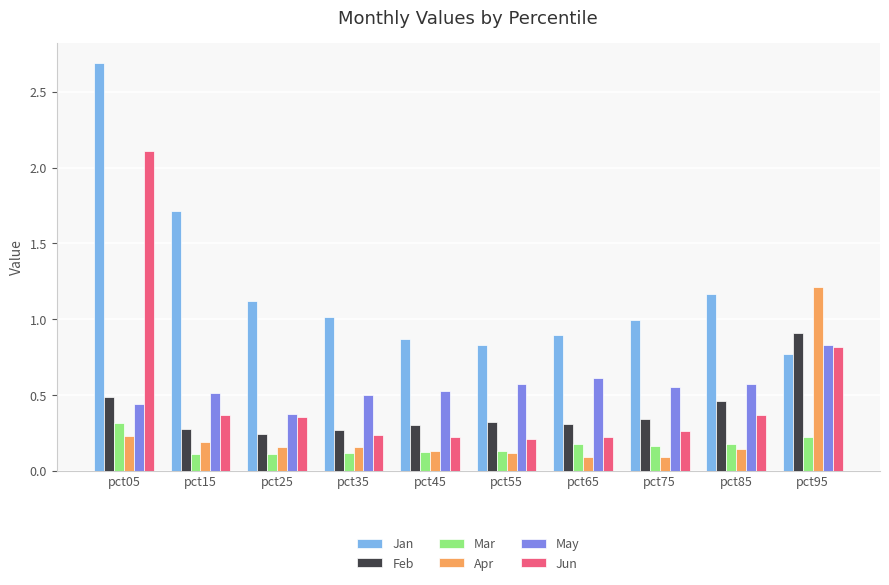

Is the value of Apr at pct15 greater than the value of May at pct55?

No